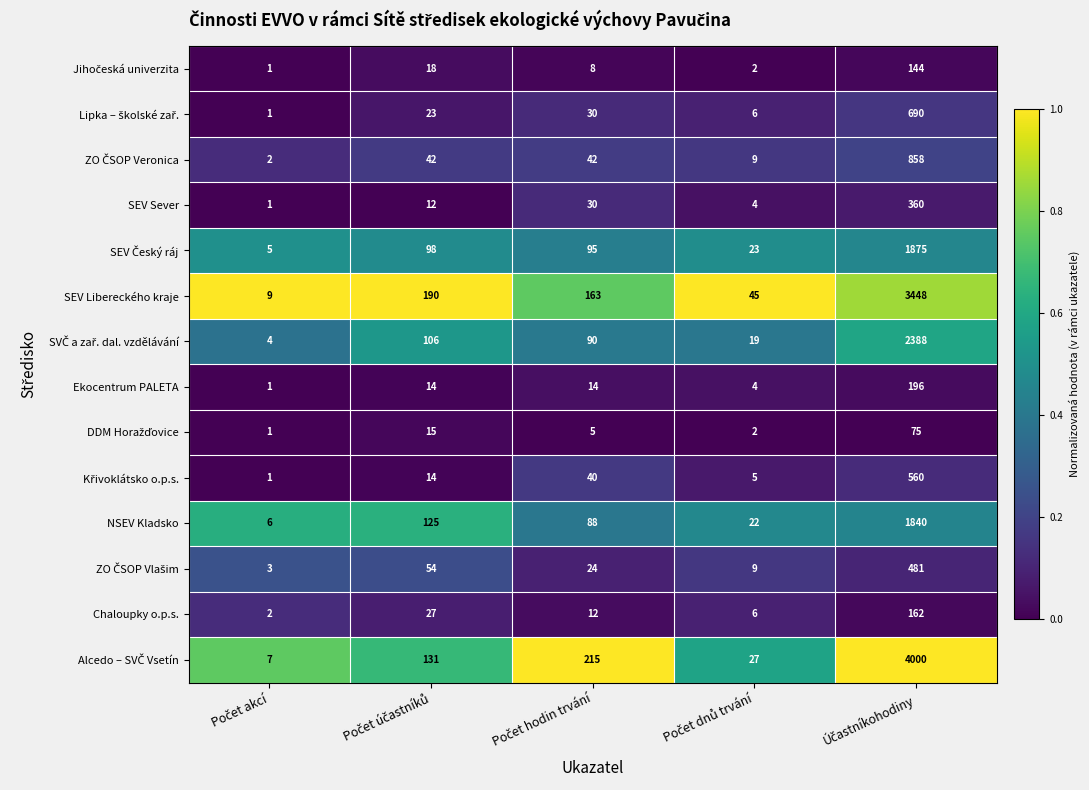

What is the difference between the second highest and minimum values in the Chaloupky o.p.s. series?

25